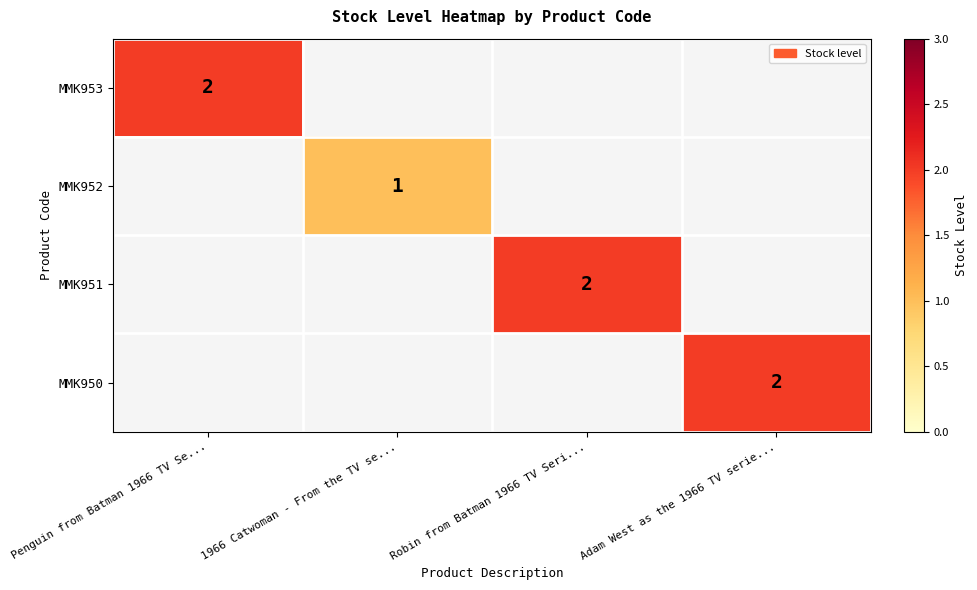

At how many categories does at least one series exceed 1?

3